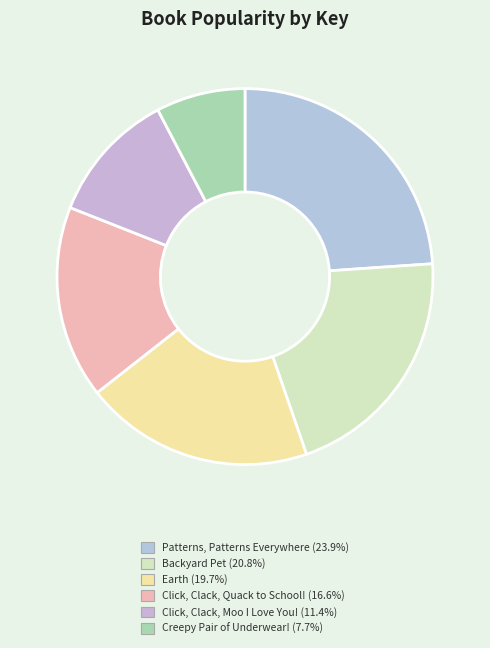

Which slice is the smallest?

Creepy Pair of Underwear!